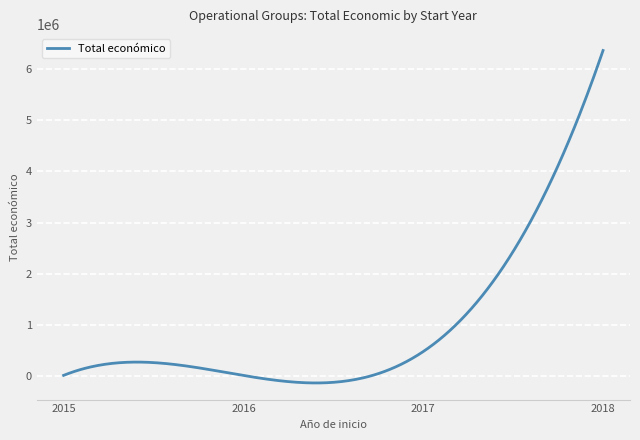

Count the number of categories in the chart.

300